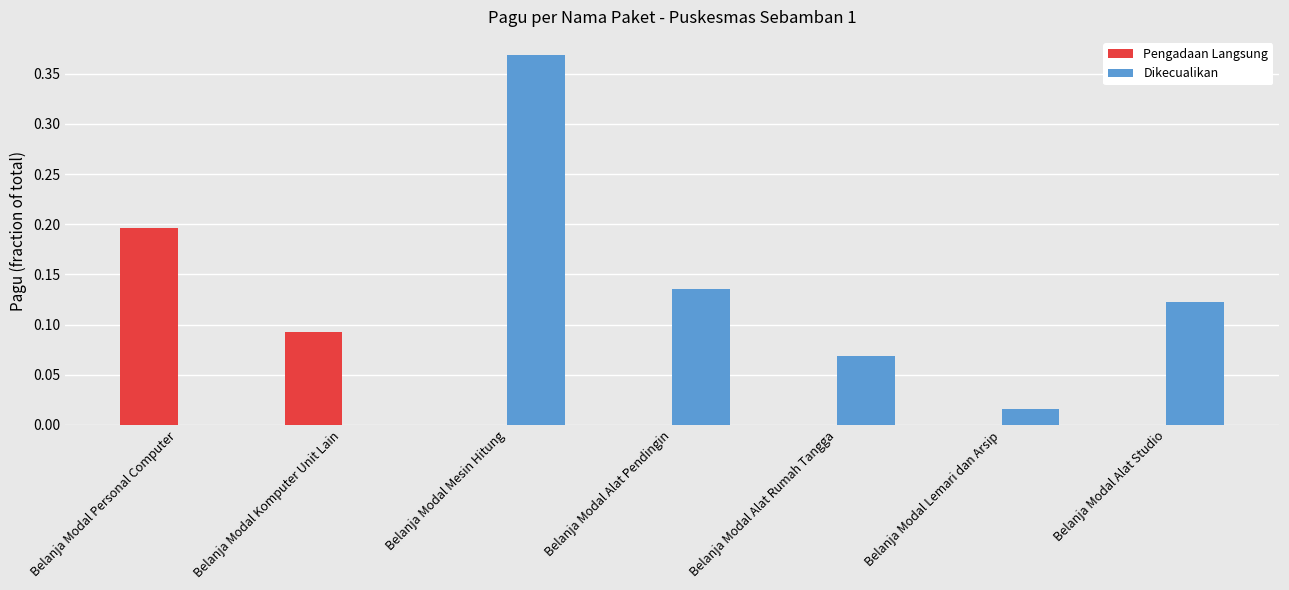

What is the sum of all Dikecualikan values?

0.7